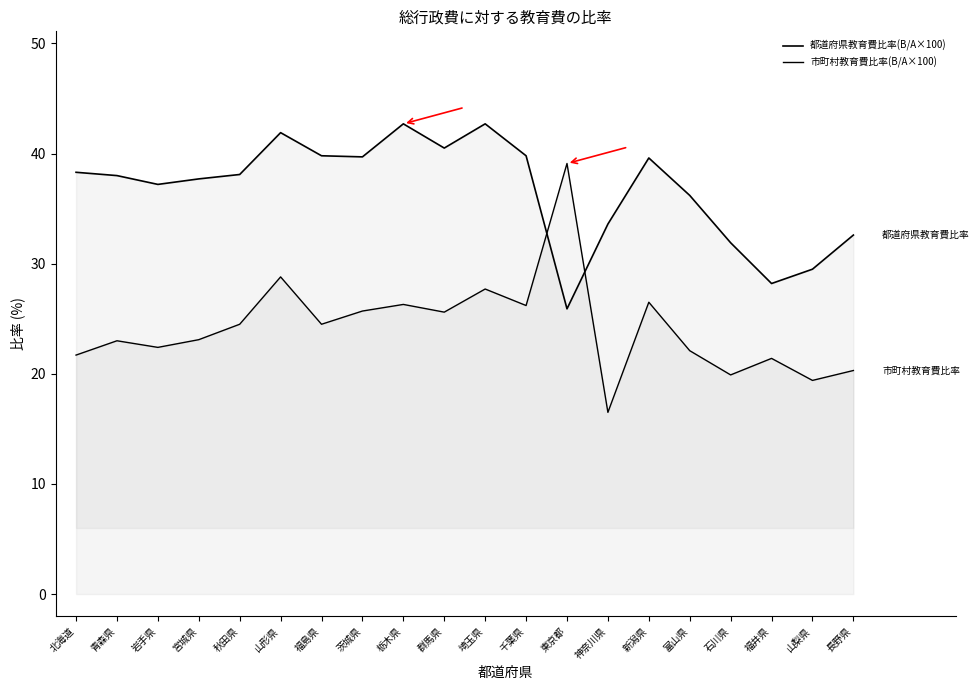

List the labels in order of 市町村教育費比率(B/A×100) value, smallest first.

神奈川県, 山梨県, 石川県, 長野県, 福井県, 北海道, 富山県, 岩手県, 青森県, 宮城県, 秋田県, 福島県, 群馬県, 茨城県, 千葉県, 栃木県, 新潟県, 埼玉県, 山形県, 東京都